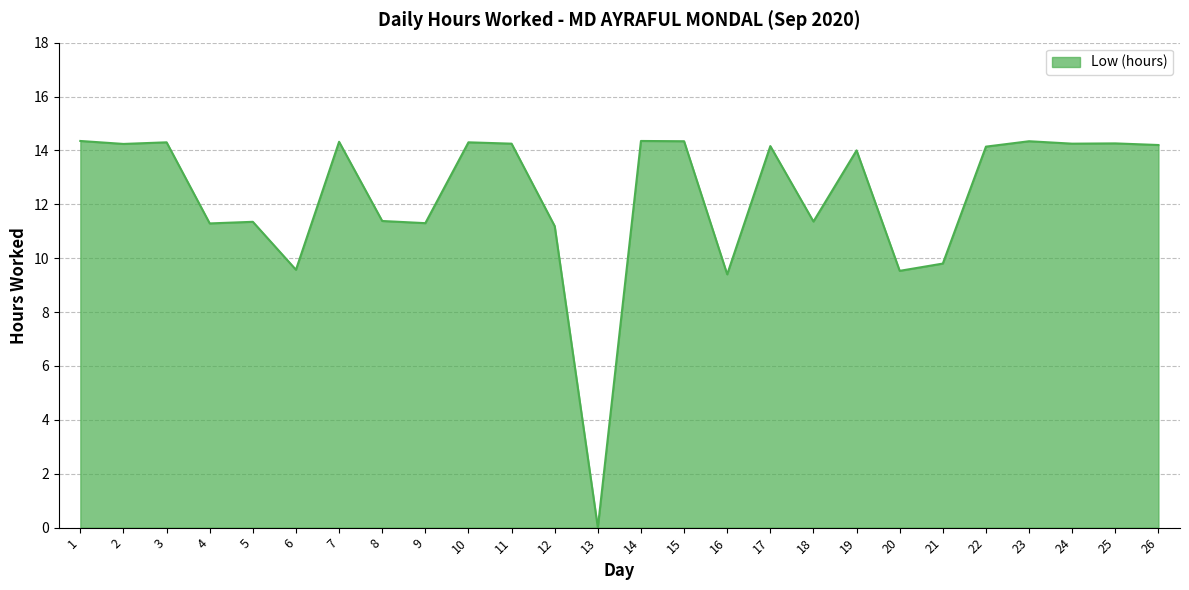

What is the sum of the values at 18 and 14?

25.7